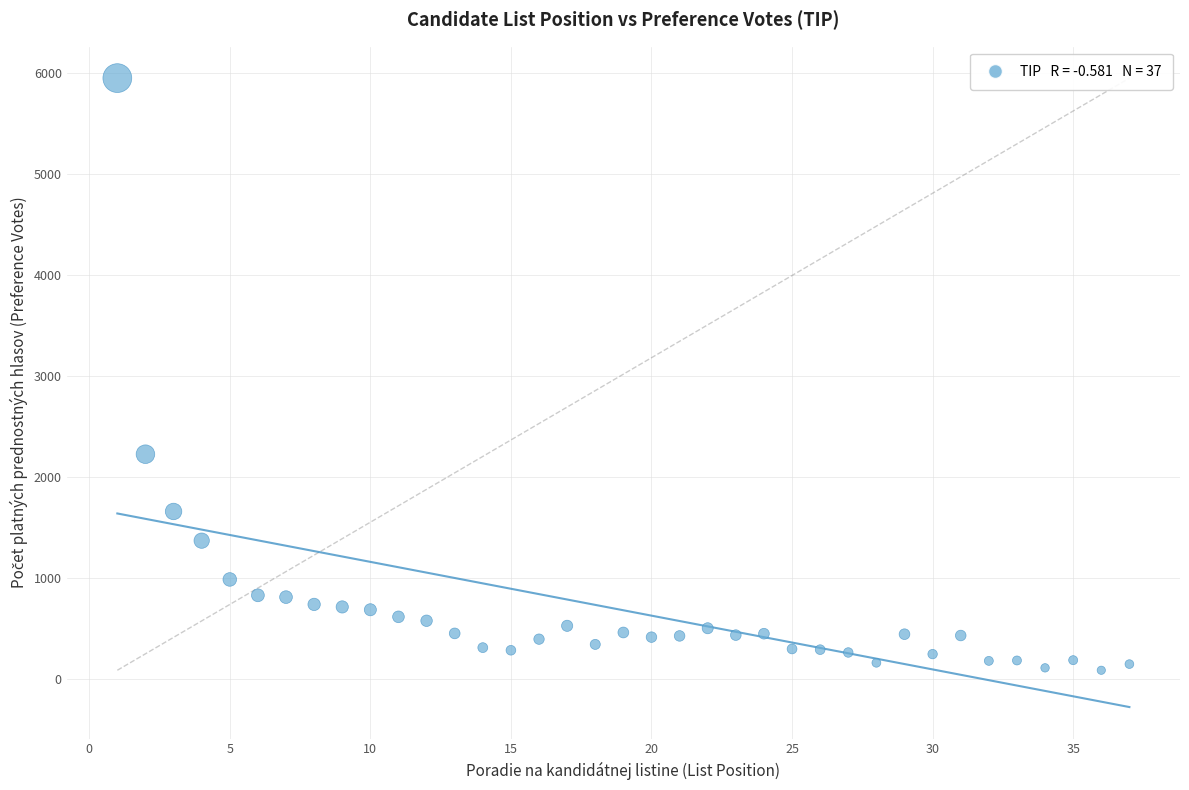

What Y value in the scatter plot is closest to 3014?

2222